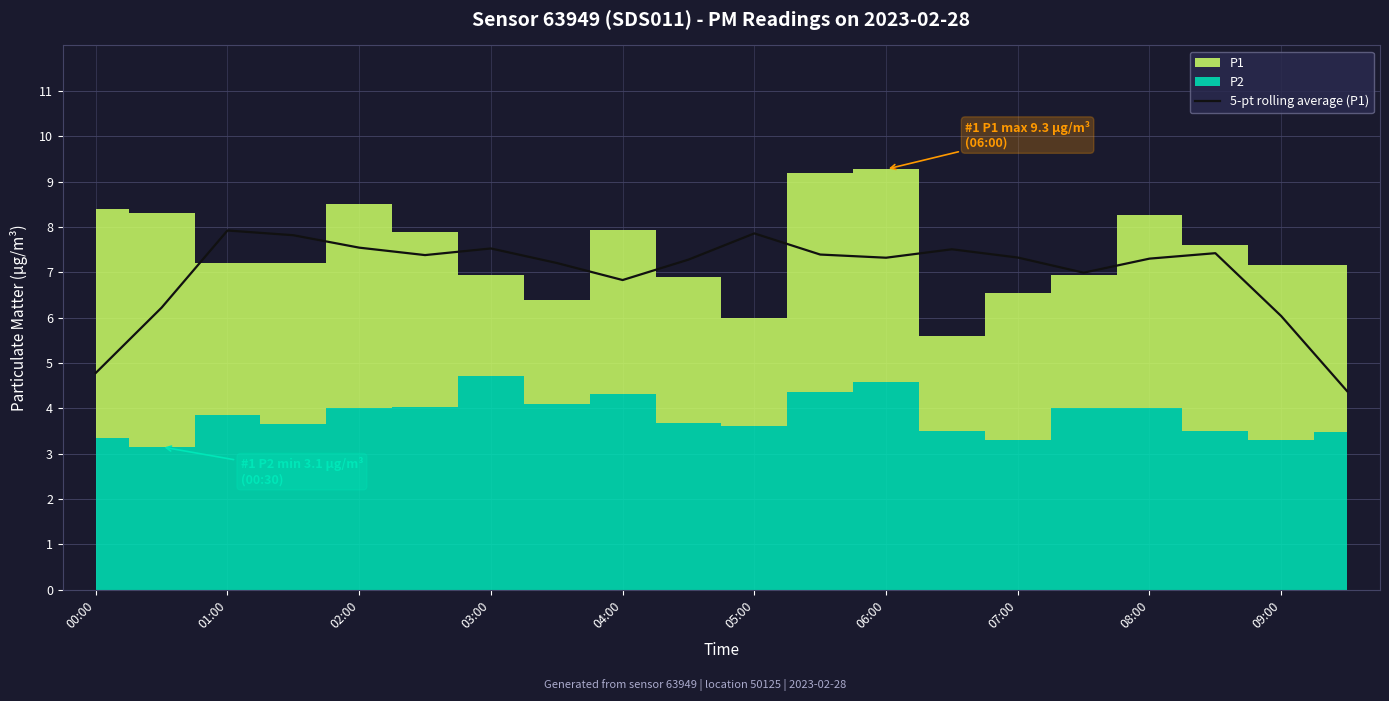

True or false: 5-pt rolling average (P1) has a value of 7.9 at 05:00.

True